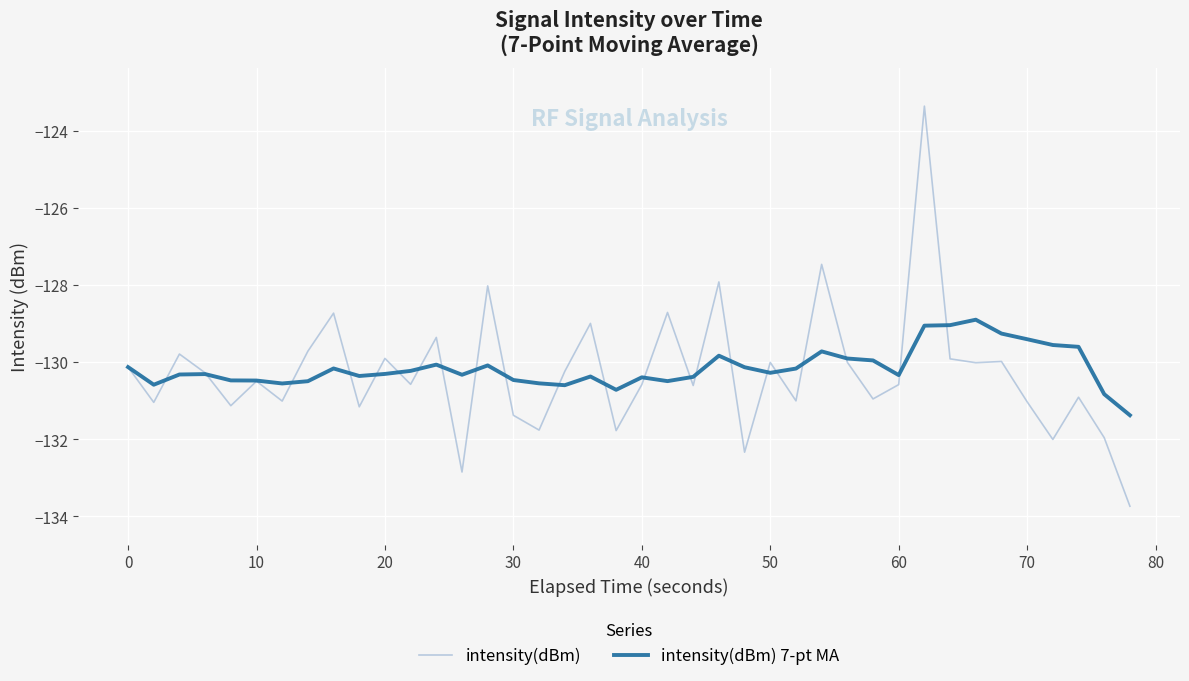

True or false: intensity(dBm) 7-pt MA has more than 1 points higher than both neighbors.

True